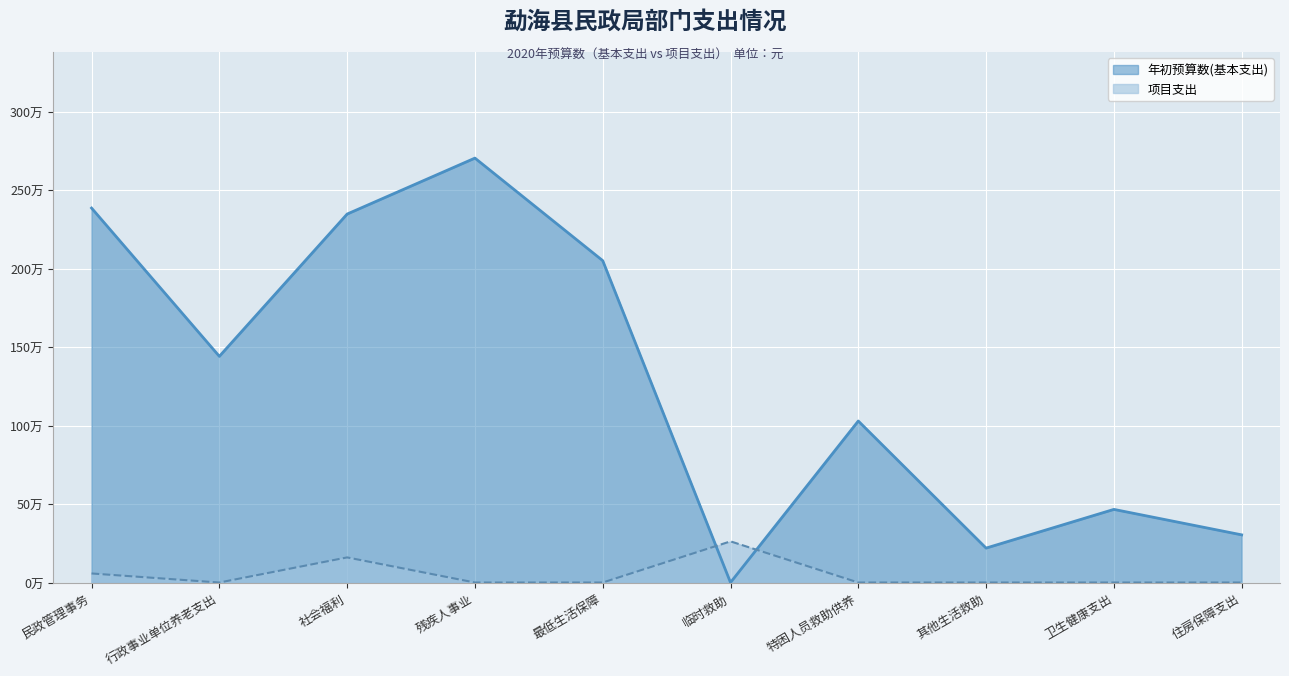

Is the value of 年初预算数(基本支出) at 残疾人事业 greater than the value of 项目支出 at 行政事业单位养老支出?

Yes